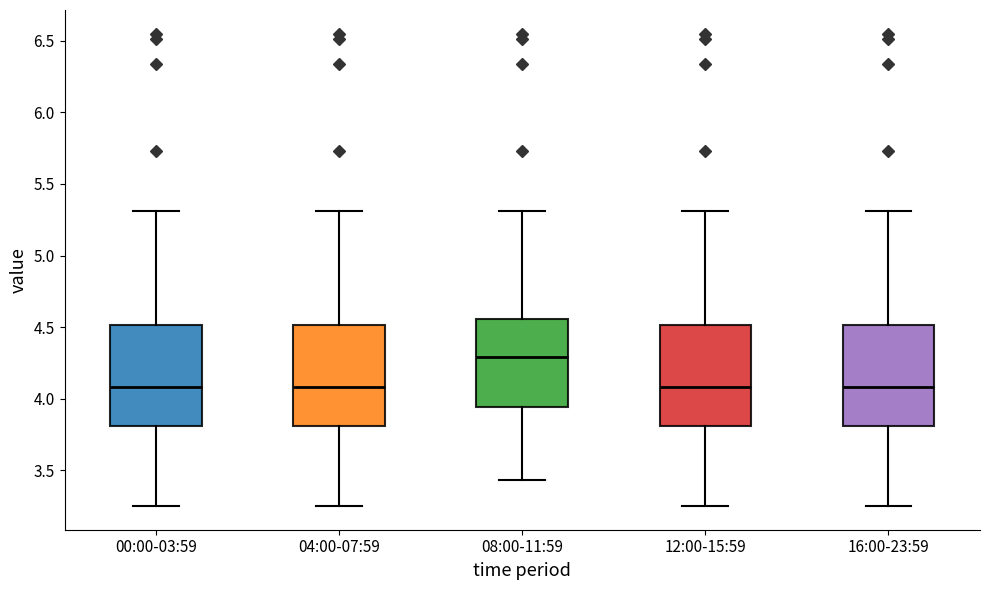

Reading left to right, transcribe this box plot: for each box, give where its median line is, the range the box spans, and where its two whiskers end, as read against the y-axis. The values are not printed on the chart, so give them approximately, as read against the axis.

00:00-03:59: median 4.10, box 3.80 to 4.50, whiskers 3.25 to 5.30
04:00-07:59: median 4.10, box 3.80 to 4.50, whiskers 3.25 to 5.30
08:00-11:59: median 4.30, box 3.95 to 4.55, whiskers 3.45 to 5.30
12:00-15:59: median 4.10, box 3.80 to 4.50, whiskers 3.25 to 5.30
16:00-23:59: median 4.10, box 3.80 to 4.50, whiskers 3.25 to 5.30